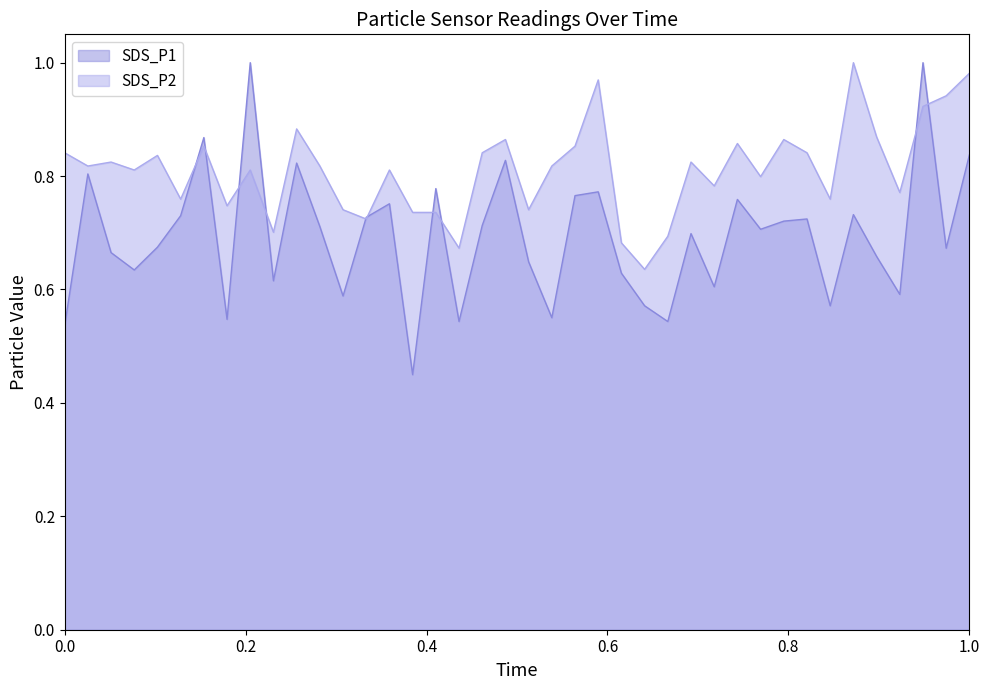

Which series ends up on top after the final intersection of SDS_P2 and SDS_P1?

SDS_P2